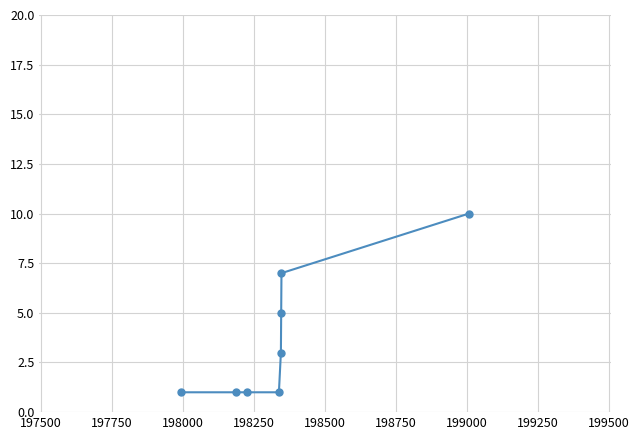

What is the sum of all values?

29